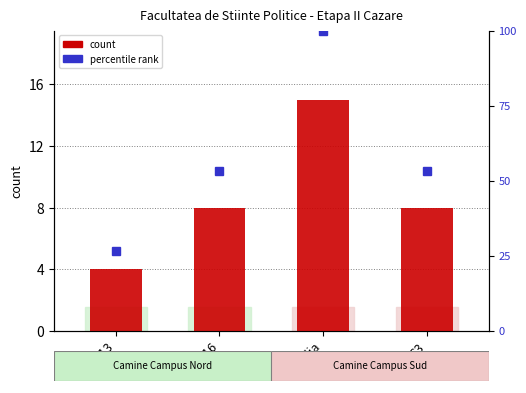

What is the smallest value displayed?

4.0